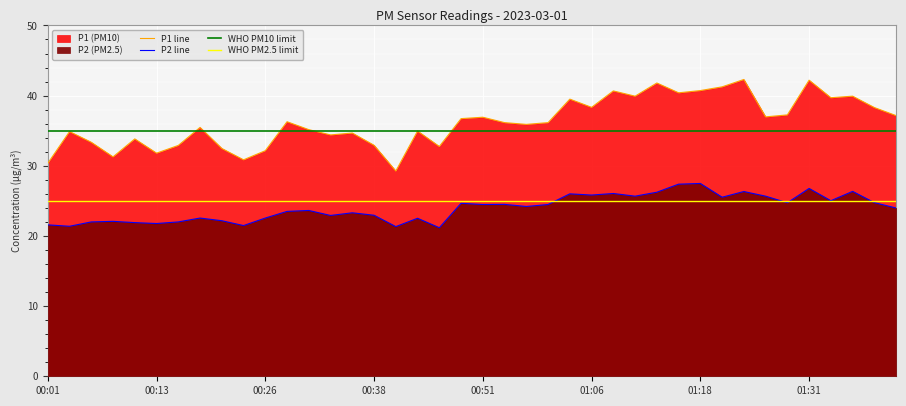

What is the difference between the maximum and minimum values in the P1 series?

13.0